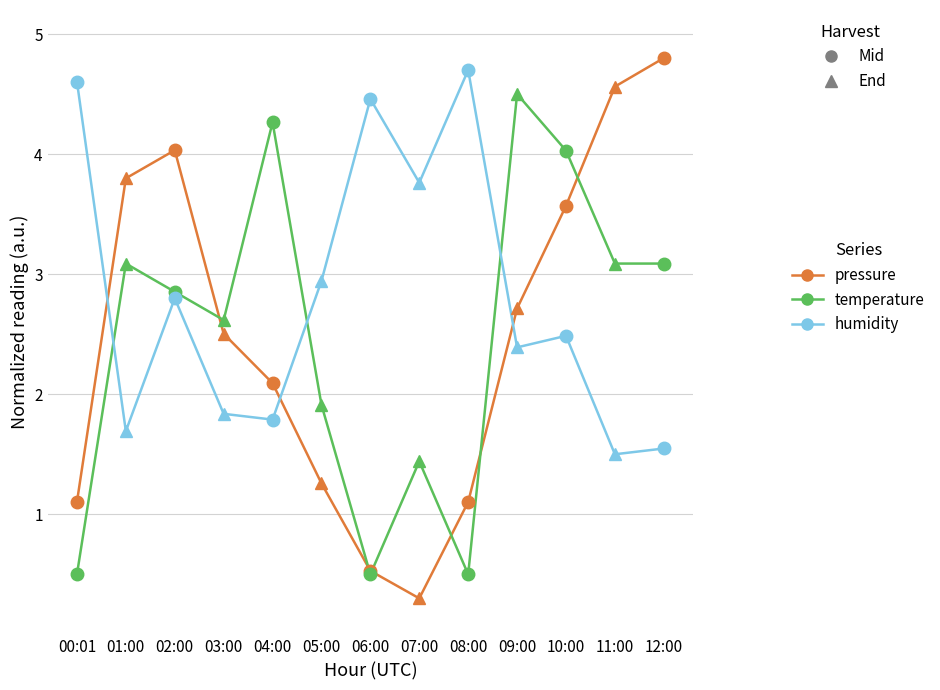

What is the difference between the maximum and second lowest values in the humidity series?

3.2